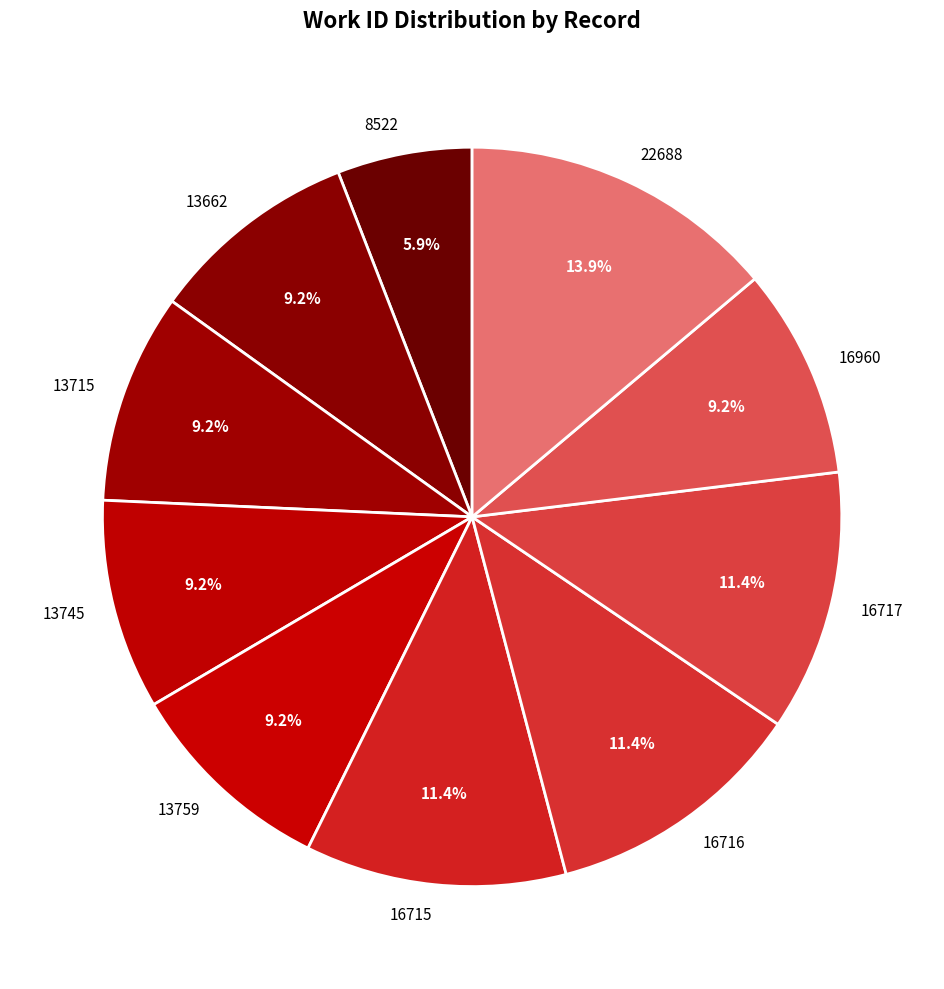

How many segments does this pie chart have?

10